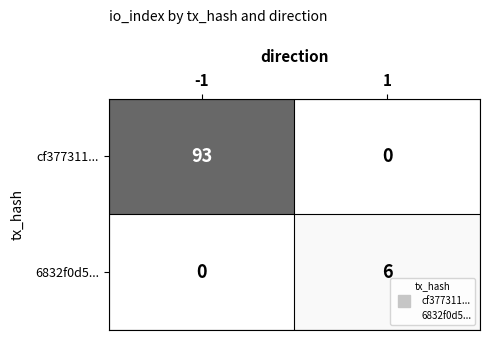

List the series in order of their overall mean, highest first.

cf377311..., 6832f0d5...